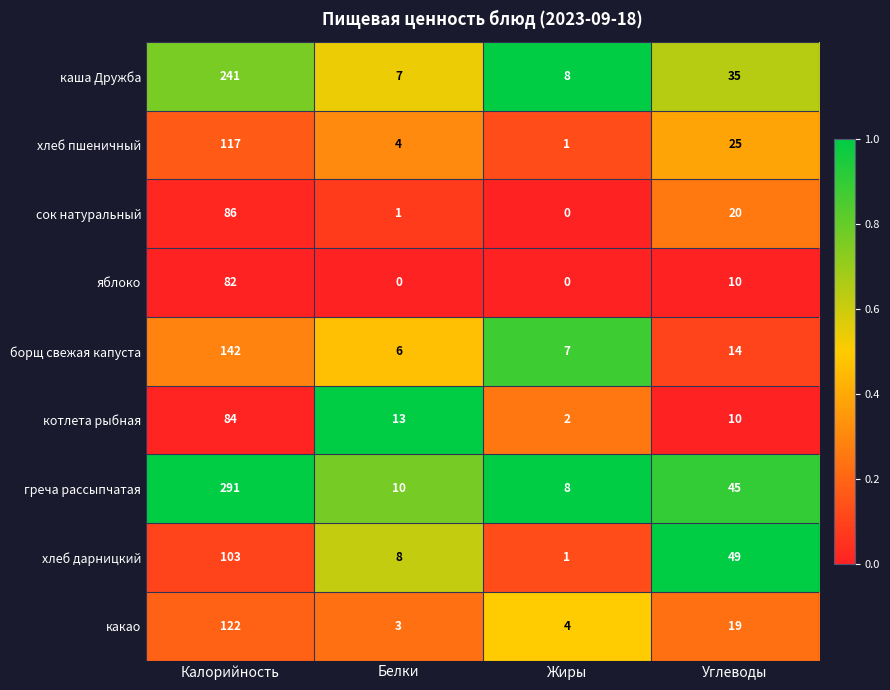

Which series has the widest spread of values?

греча рассыпчатая